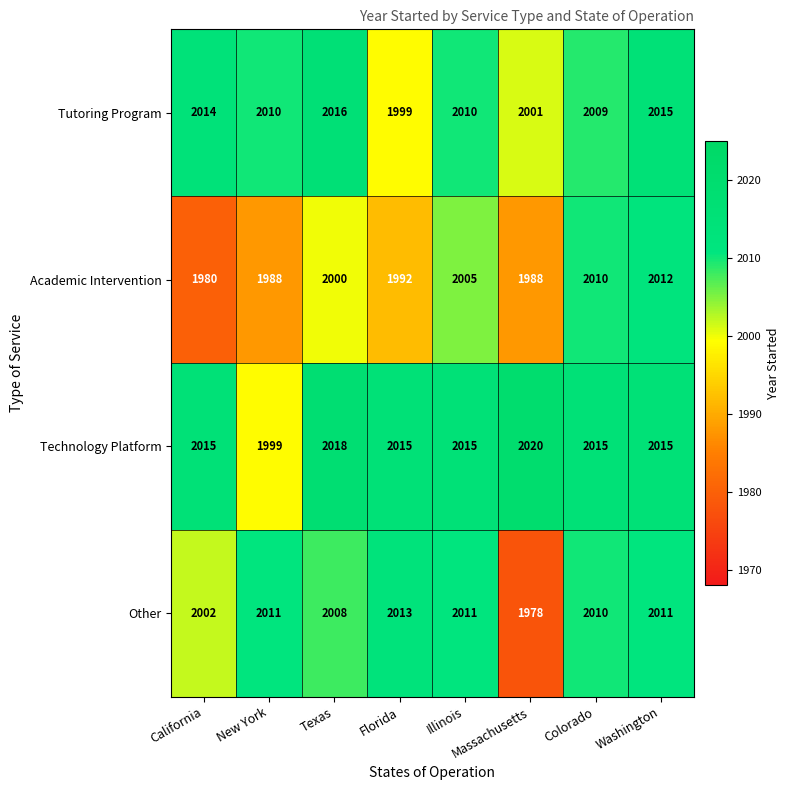

Rank the series by their maximum value, from highest to lowest.

Technology Platform, Tutoring Program, Other, Academic Intervention